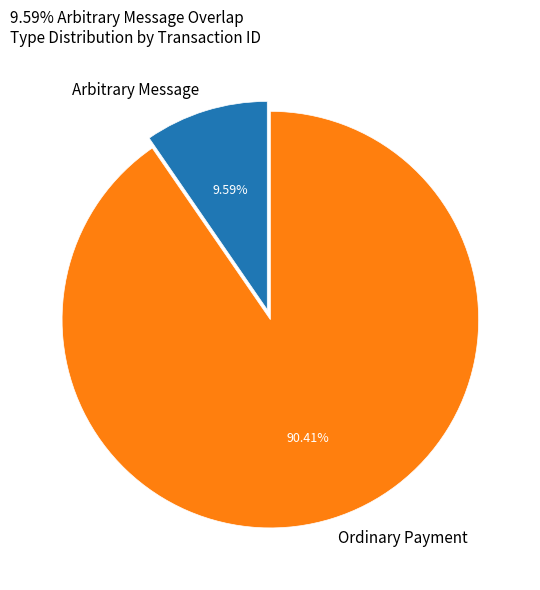

What is the smallest slice in the pie chart?

Arbitrary Message